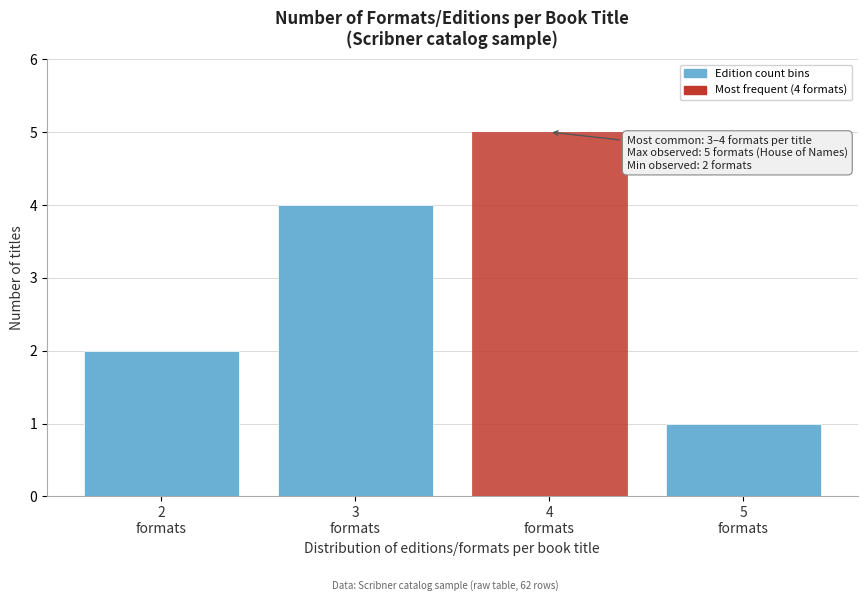

Reading left to right, what are all the values shown in this chart?

2	4	5	1